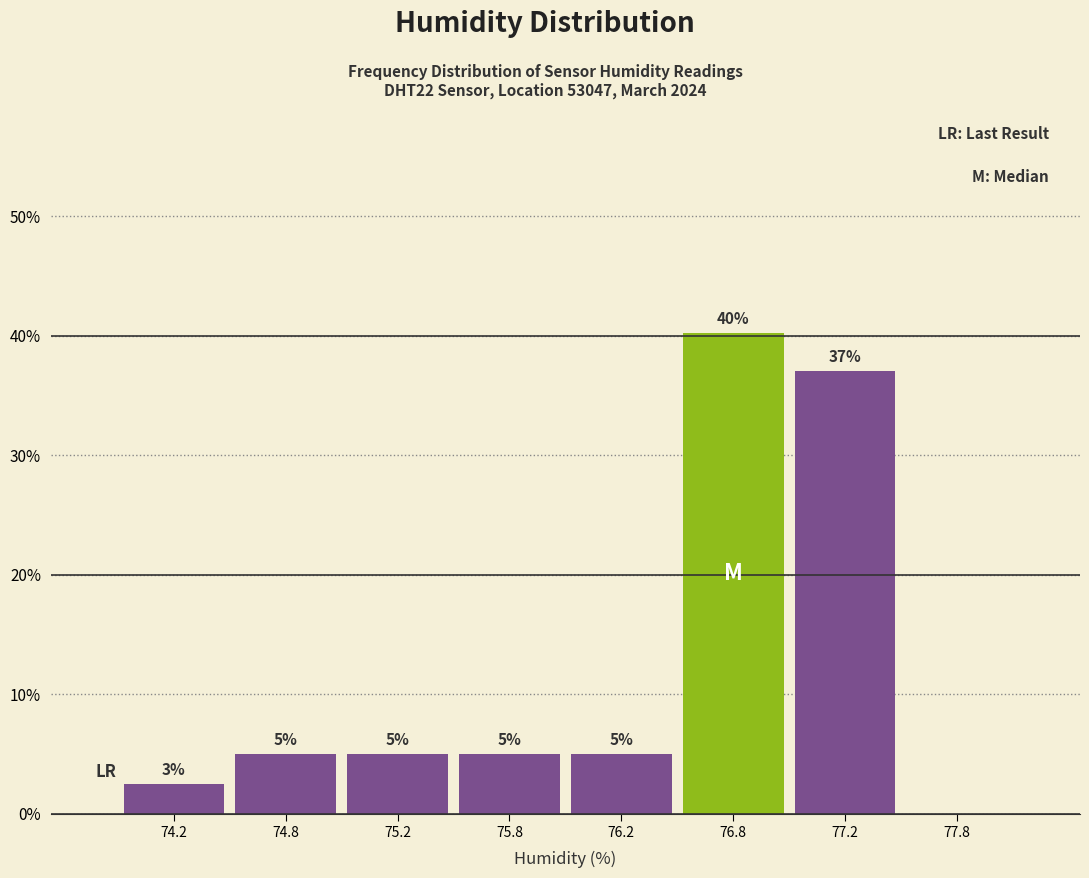

At which label does the data first exceed 5?

74.8